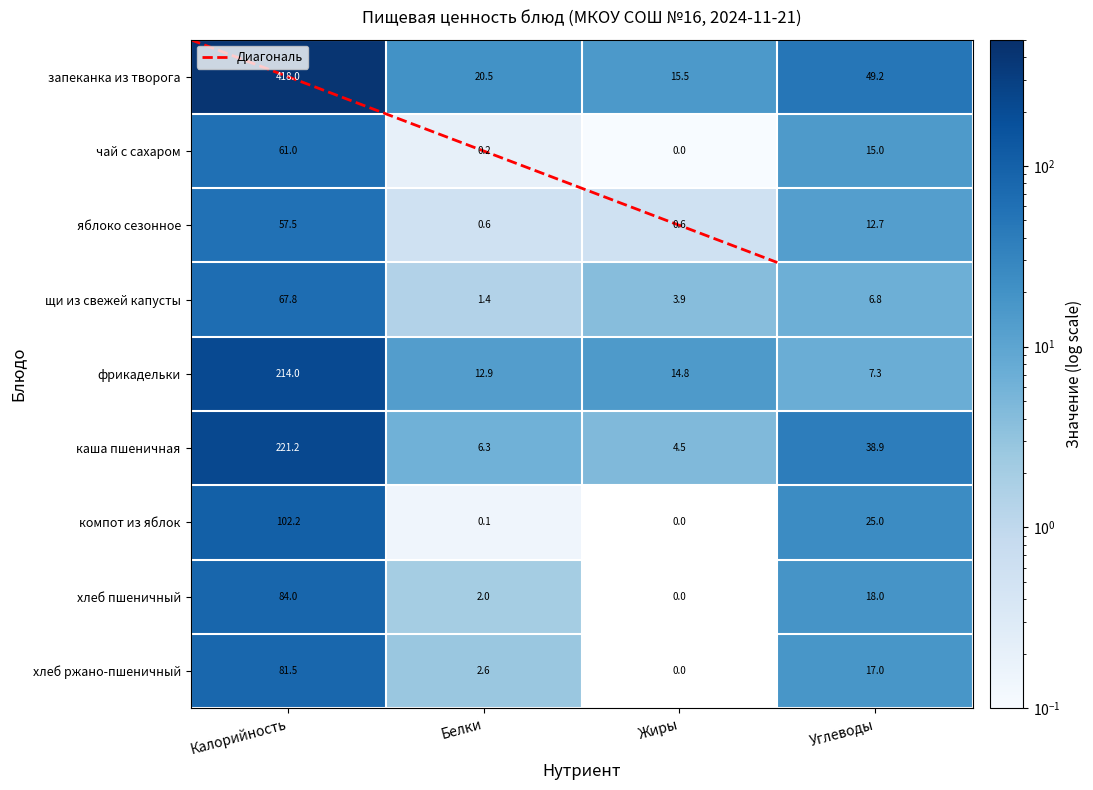

What is the difference between the фрикадельки из бройлеров-цыплят values at Жиры and Калорийность?

199.2